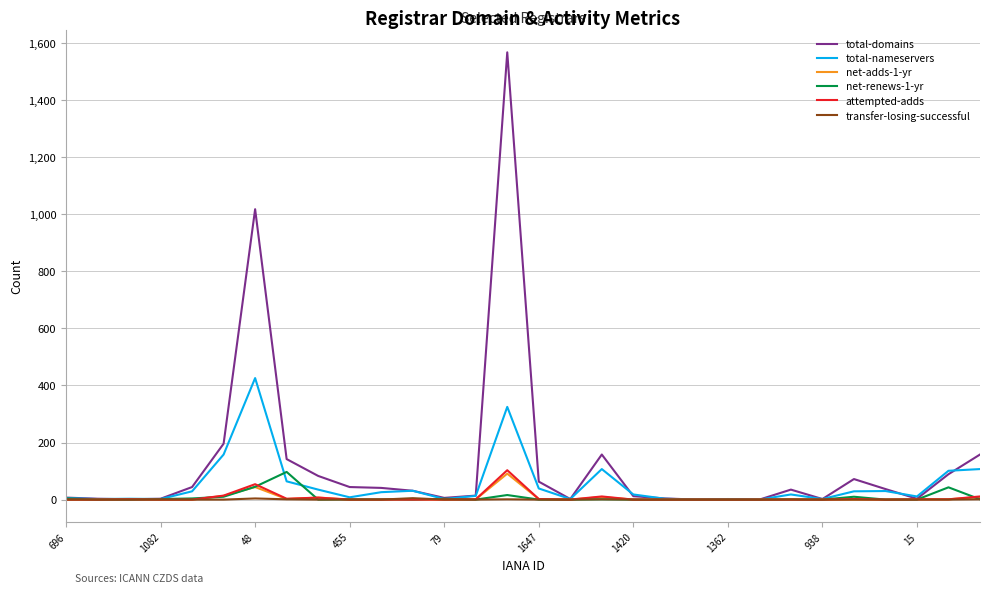

Which series has the largest total across all categories?

total-domains